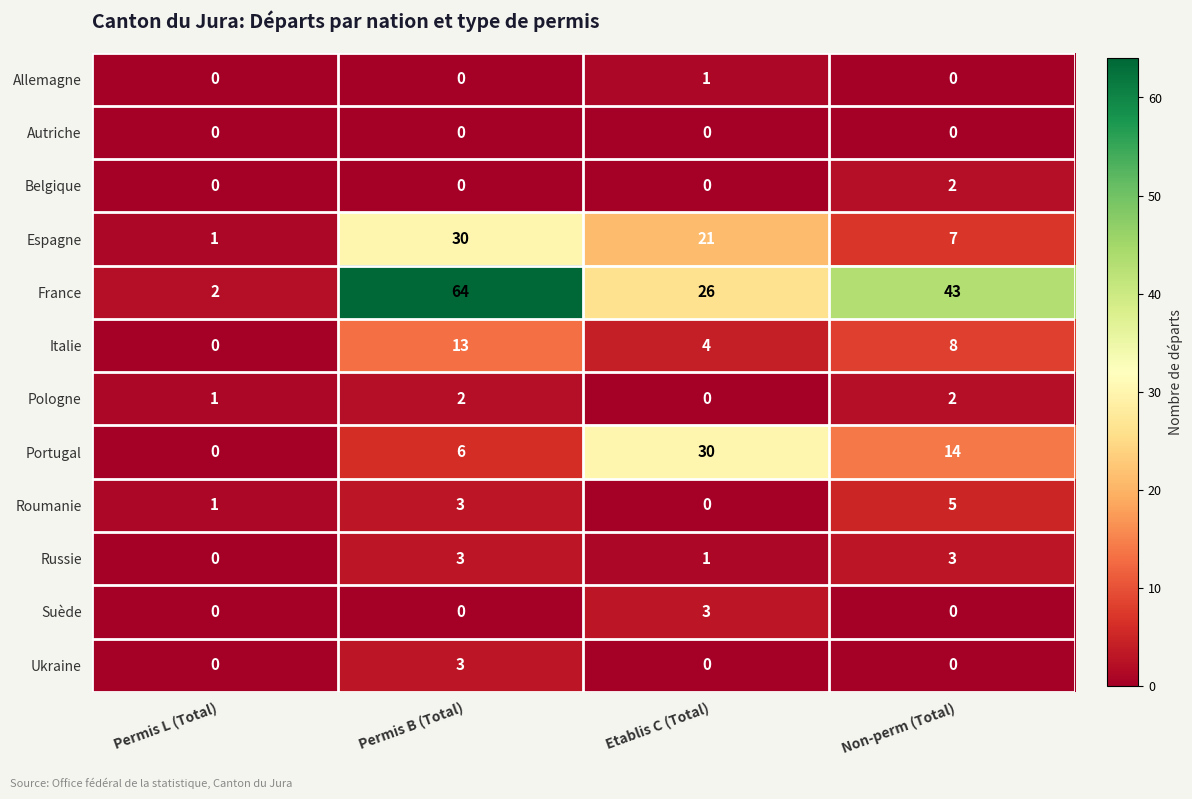

Is it true that Espagne equals 1 at Permis L (Total)?

True